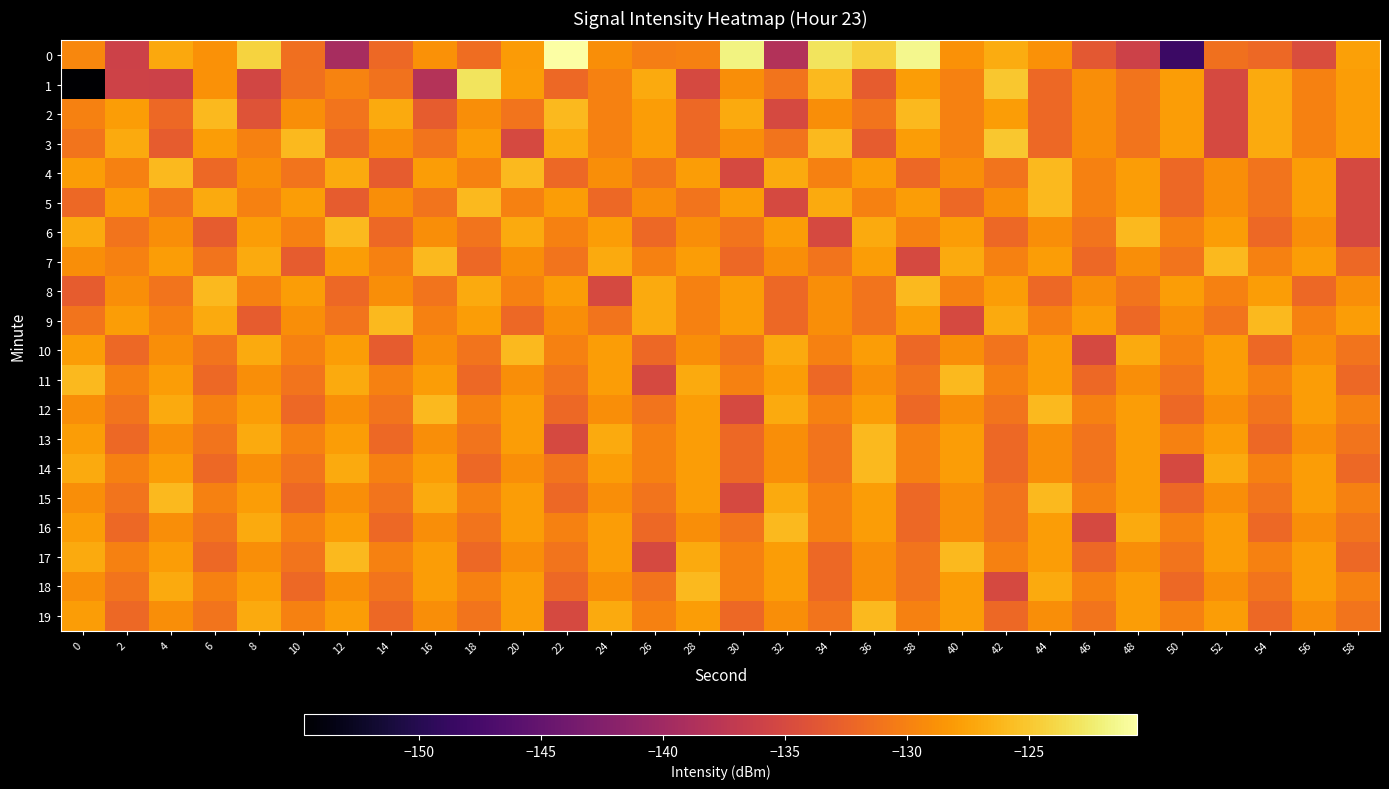

What is the total value across all series at 2?

-2613.7